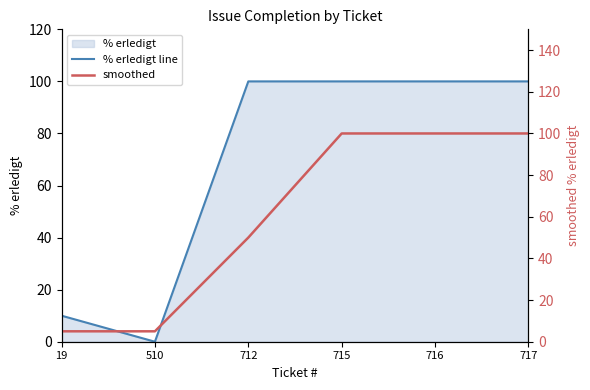

Where is the first local minimum for % erledigt line?

510